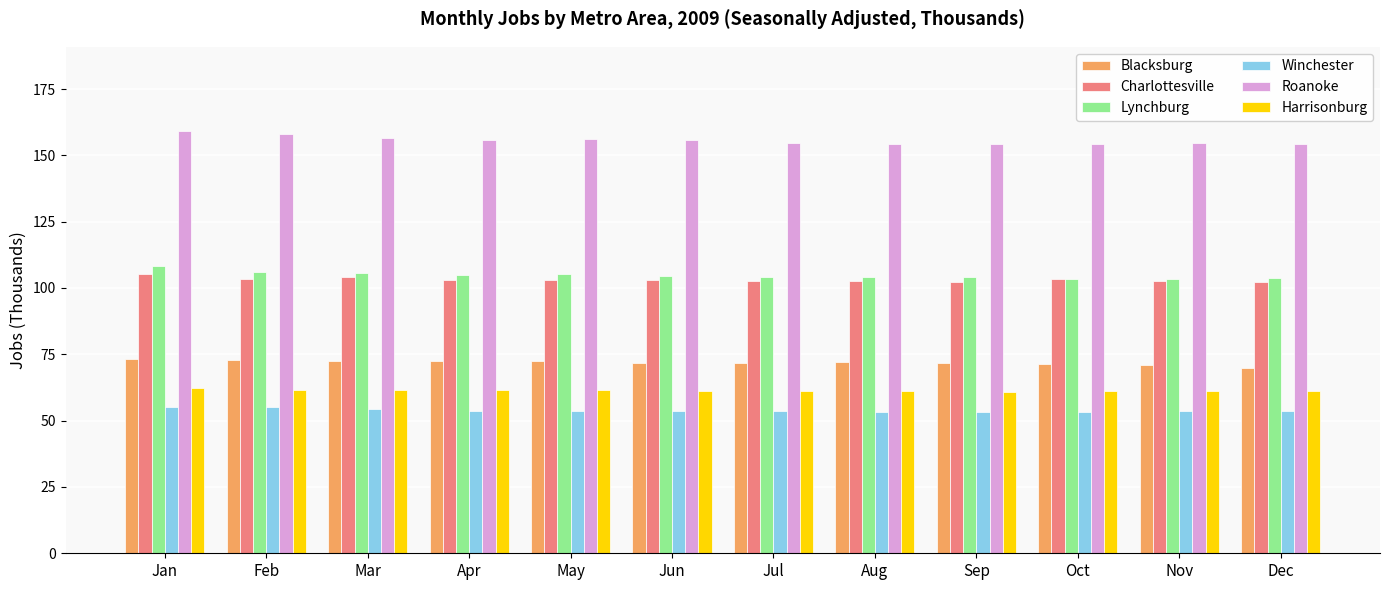

The value of Harrisonburg at Feb is 61.7. True or false?

True